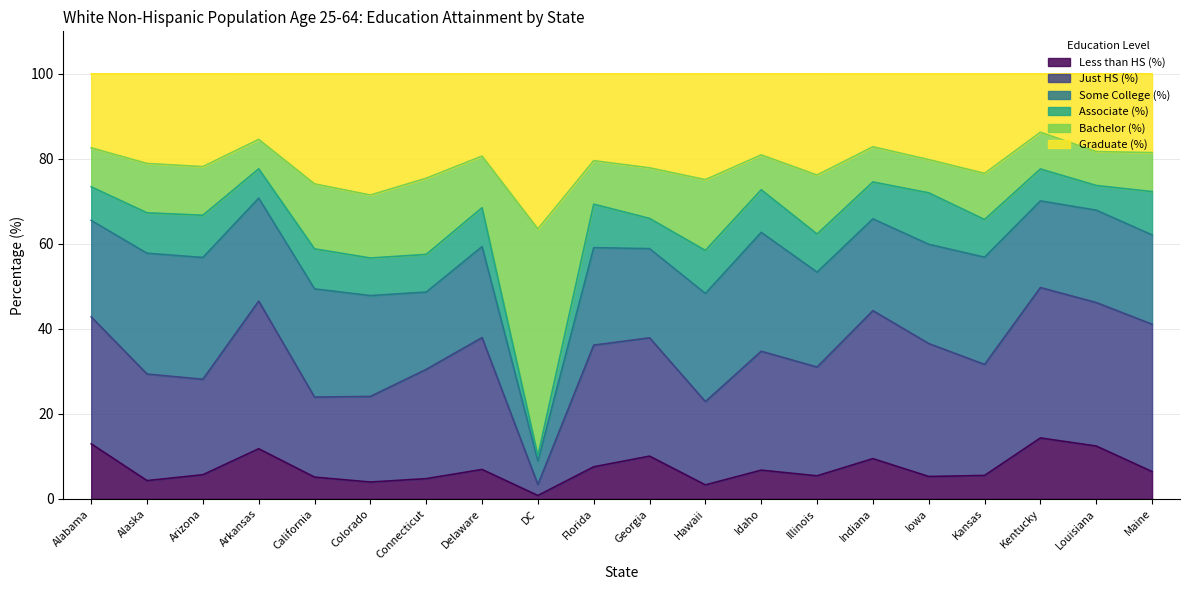

What is the total value across all series at Arizona?

100.0